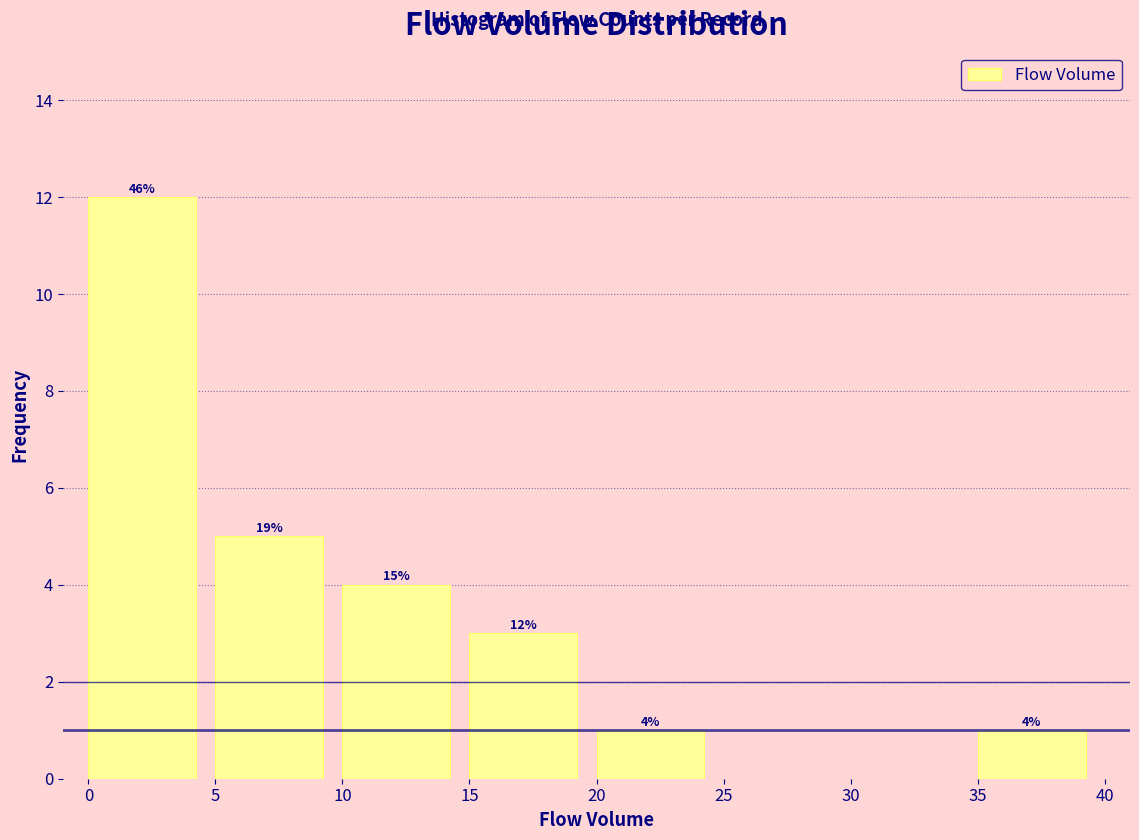

Which range on the x-axis has the tallest bar?

0 to 5